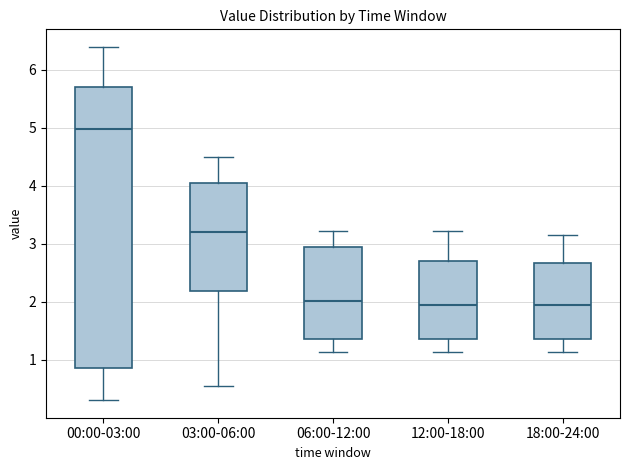

Where is the lower edge of the box for 00:00-03:00 on the y-axis? The values are not printed on the chart, so give them approximately, as read against the axis.

0.9